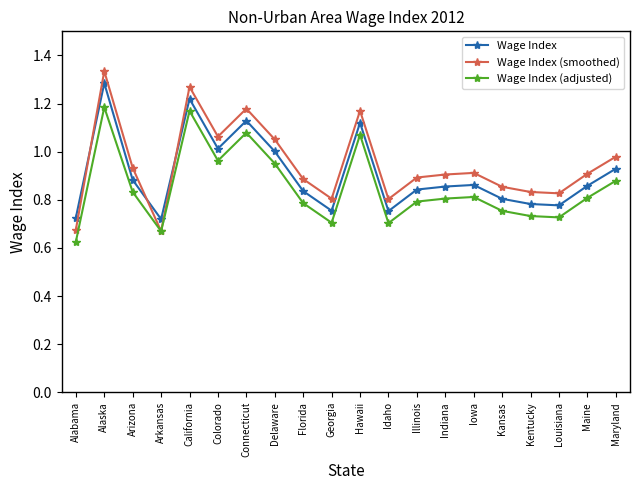

What is the label of the 17th point from the right?

Arkansas